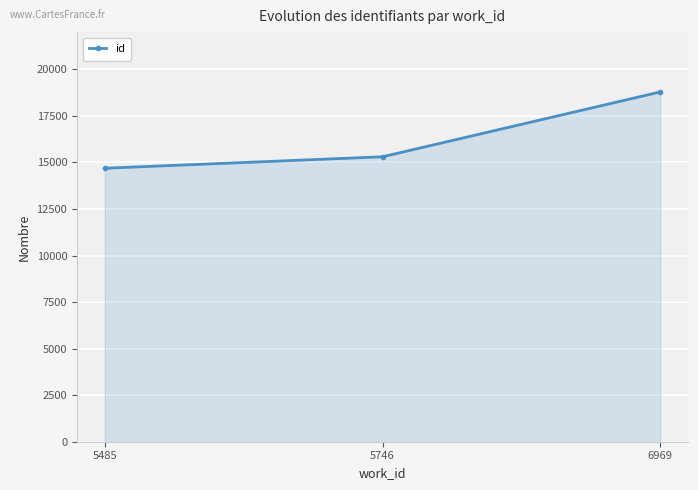

Which has a higher value, 6969 or 5485?

6969